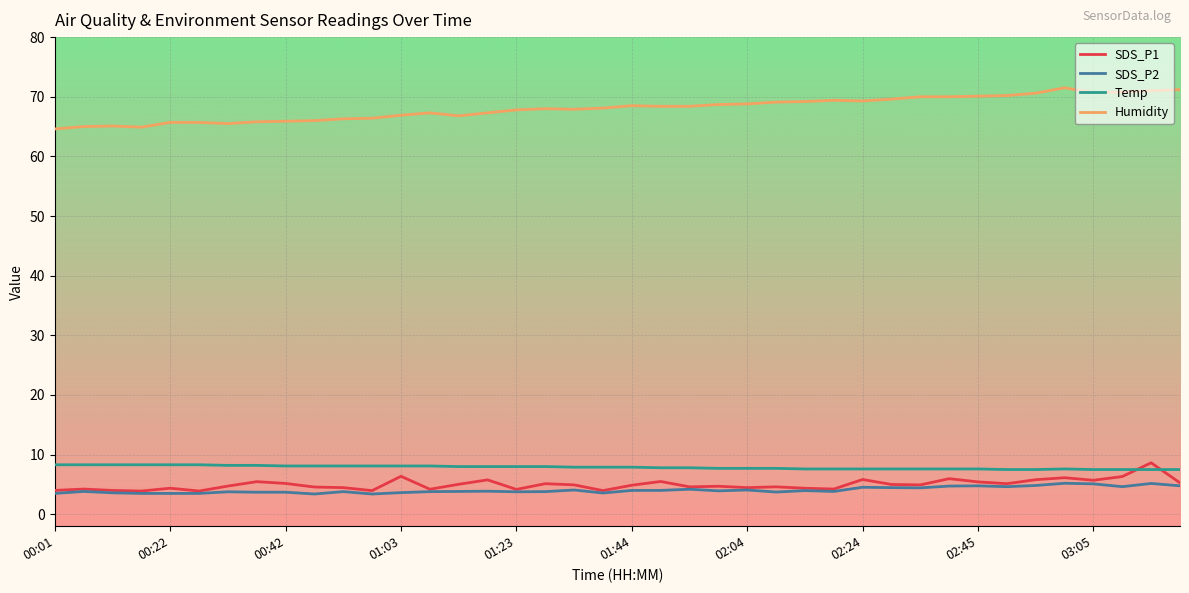

What is the lowest value of the Temp series?

7.5